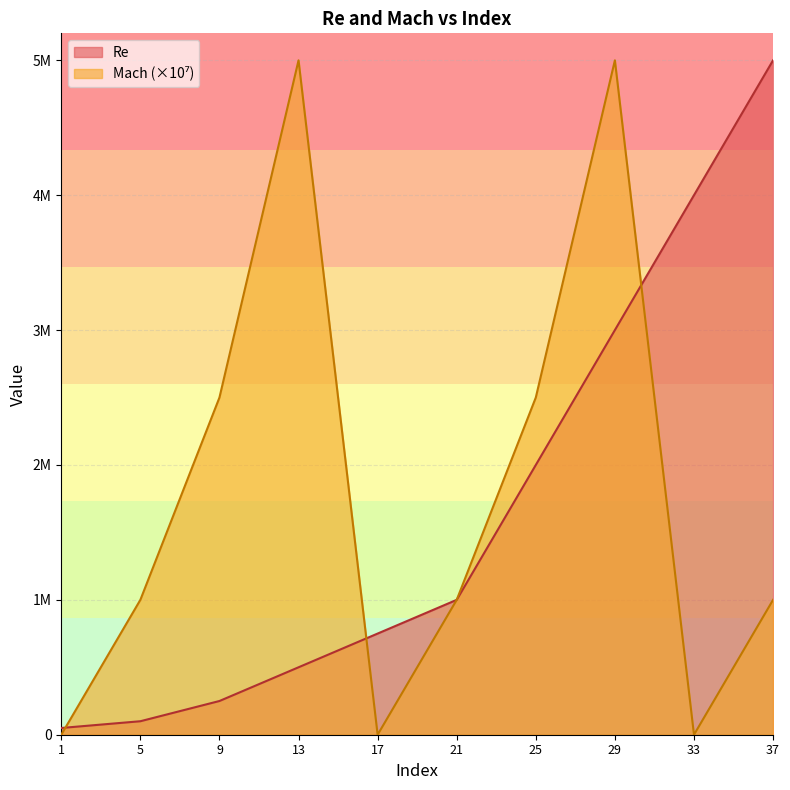

What is the change in value from 5 to 21?

+900000